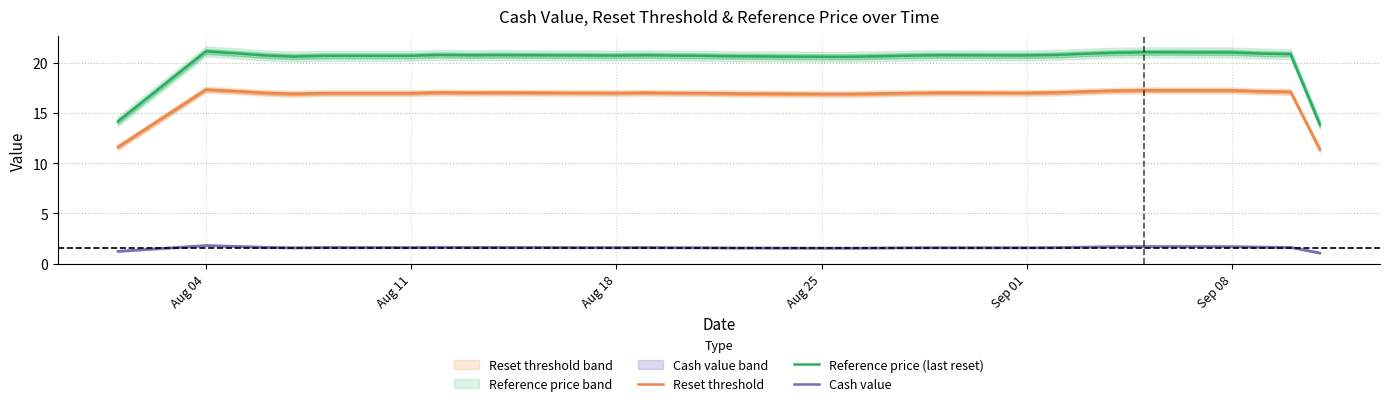

True or false: Cash value and Reset threshold cross at least once.

False